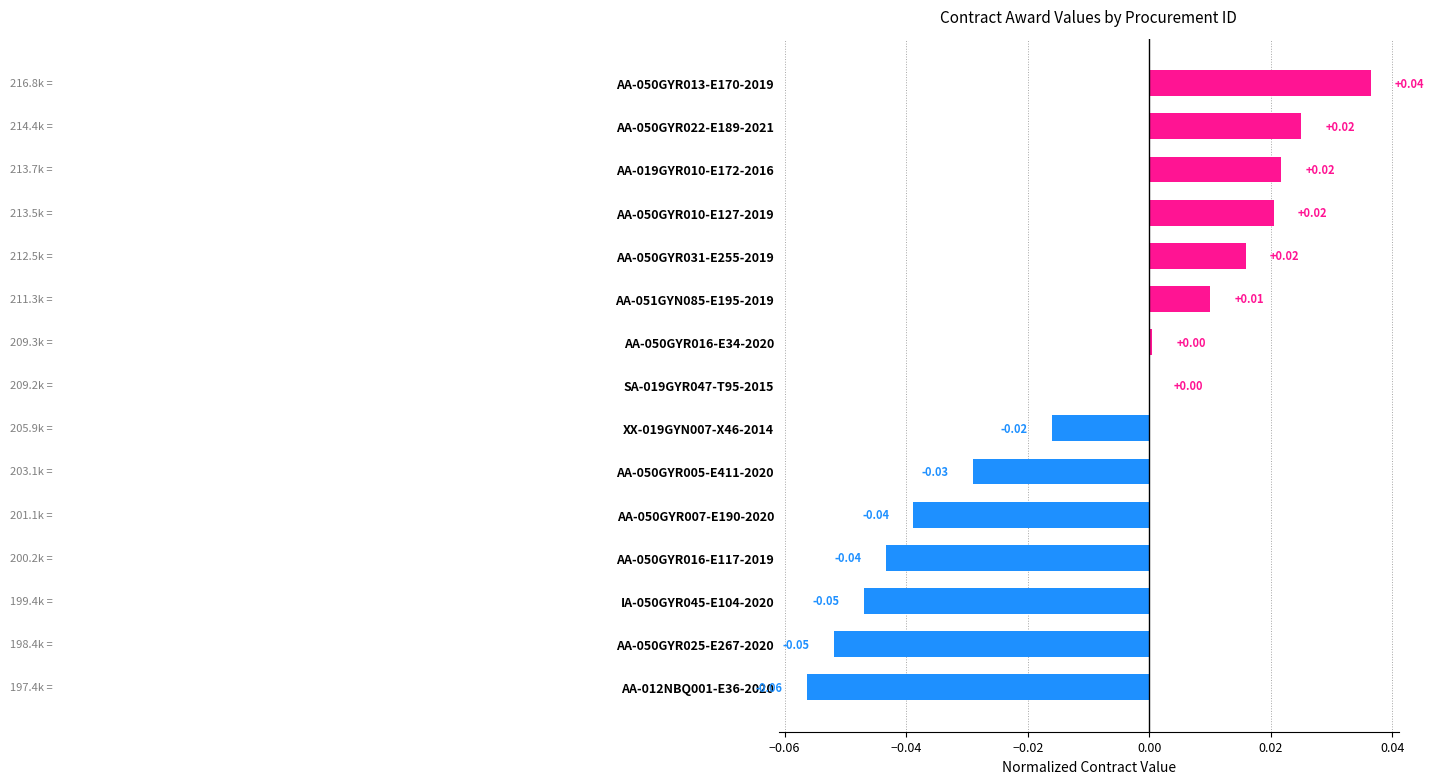

Does the chart contain stacked bars?

No